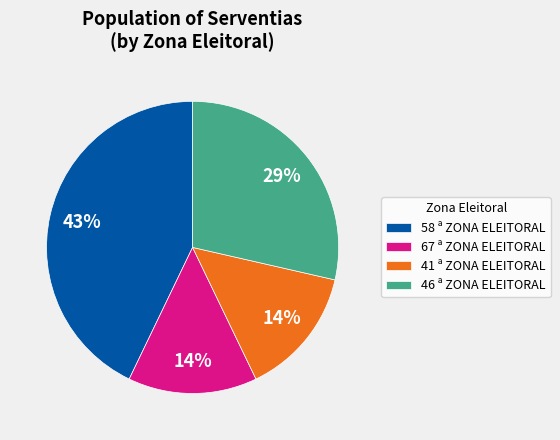

To the nearest percent, what percentage of the pie is 58 ª ZONA ELEITORAL?

43%